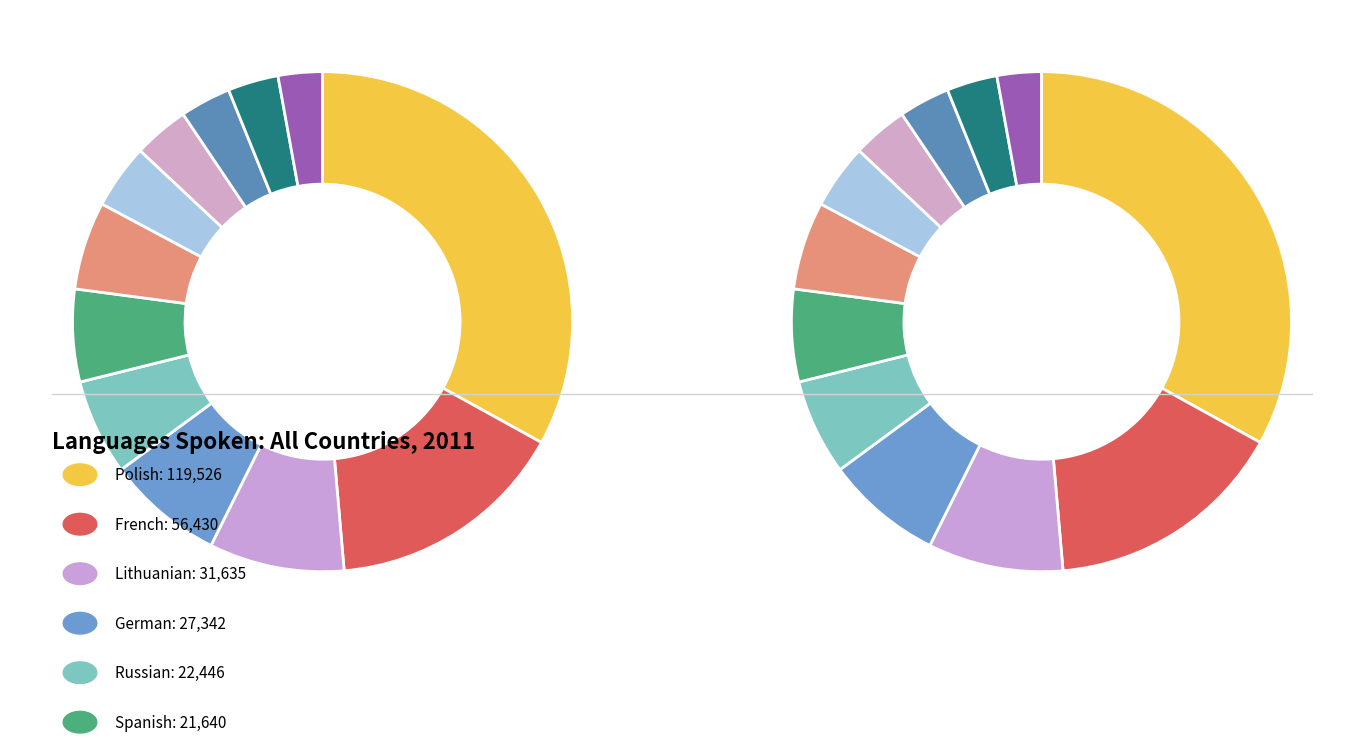

How many segments does this pie chart have?

12